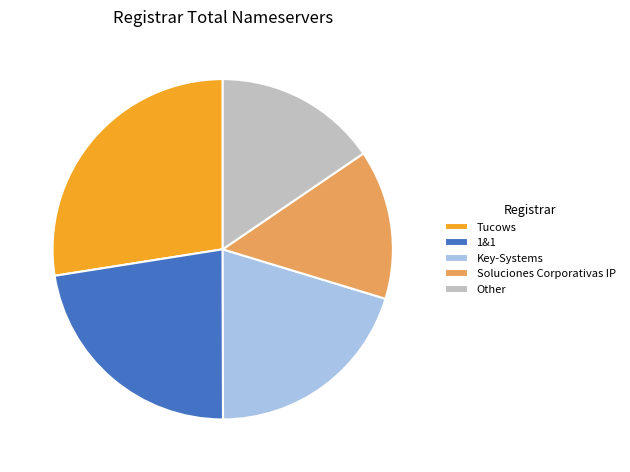

Rank the categories by value from highest to lowest.

Tucows, 1&1, Key-Systems, Other, Soluciones Corporativas IP